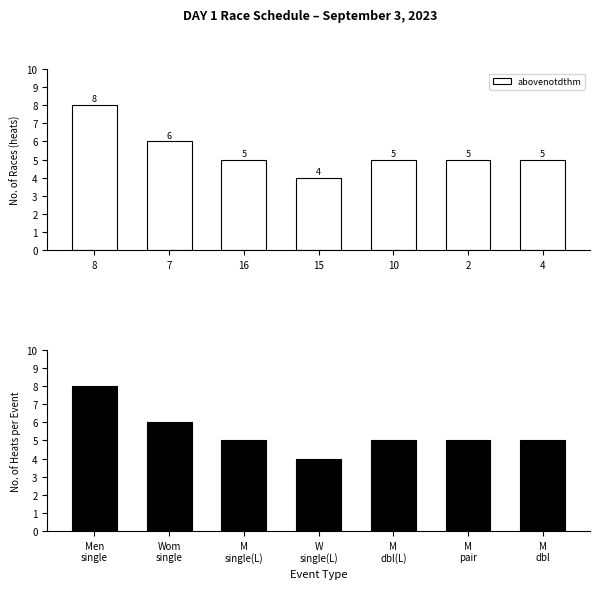

What is the average value of the abovenotdthm series?

5